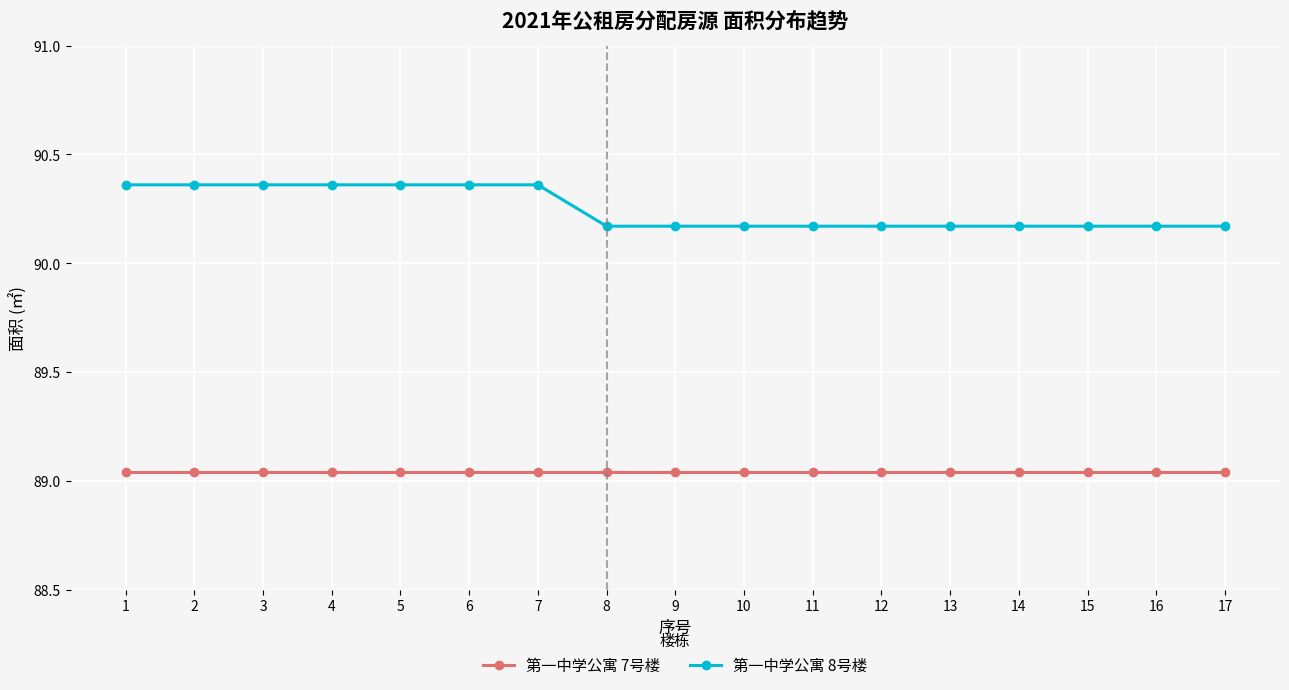

What is the sum of the 第一中学公寓 8号楼 values at 1 and 8?

180.5